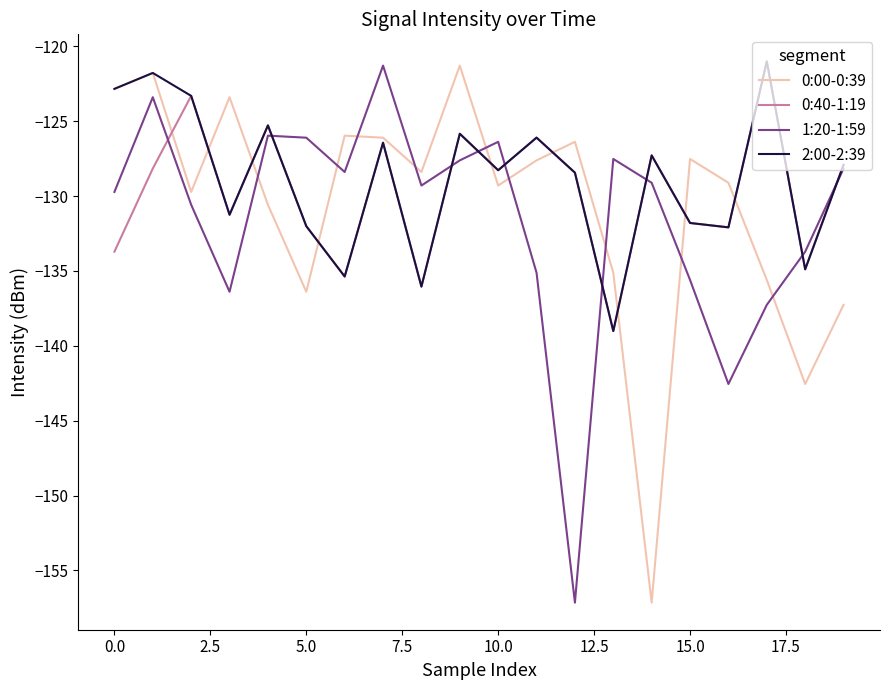

How many lines are shown in the chart?

4